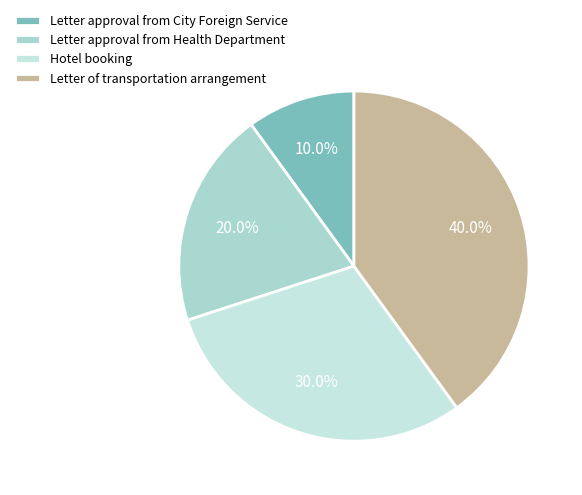

What is the total percentage of Letter approval from Health Department and Hotel booking?

50.0%